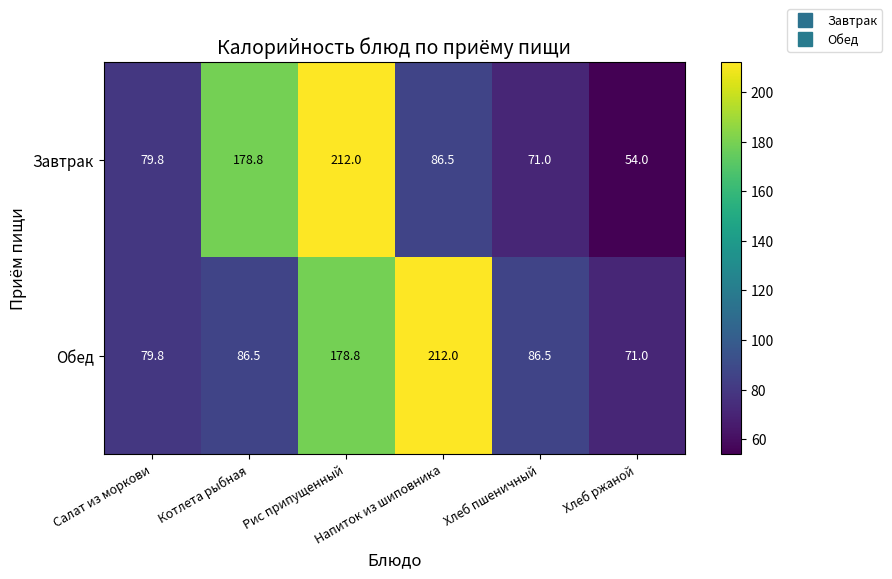

How many categories are shown in the chart?

6